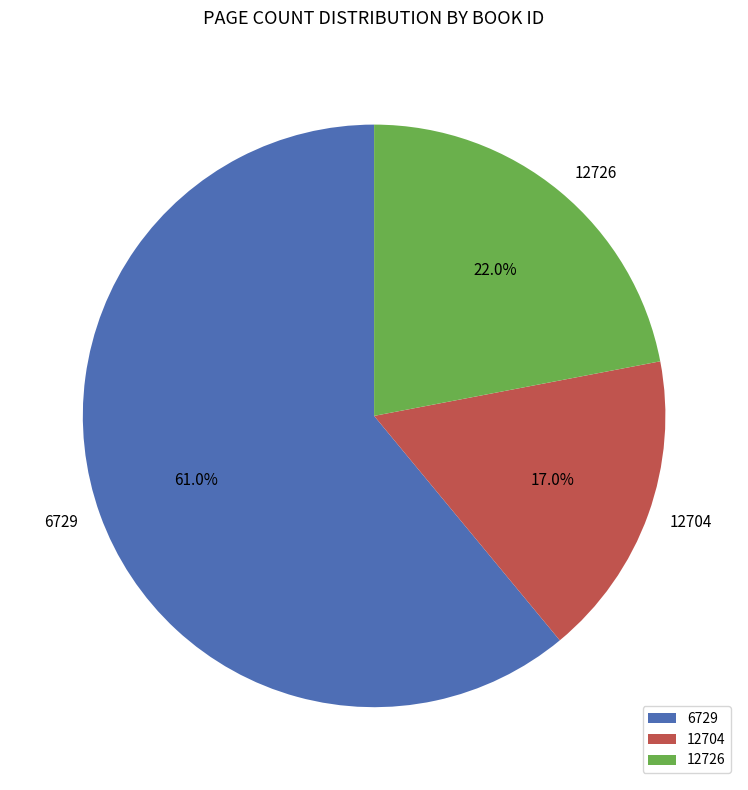

To the nearest percent, what portion does 6729 represent?

61%